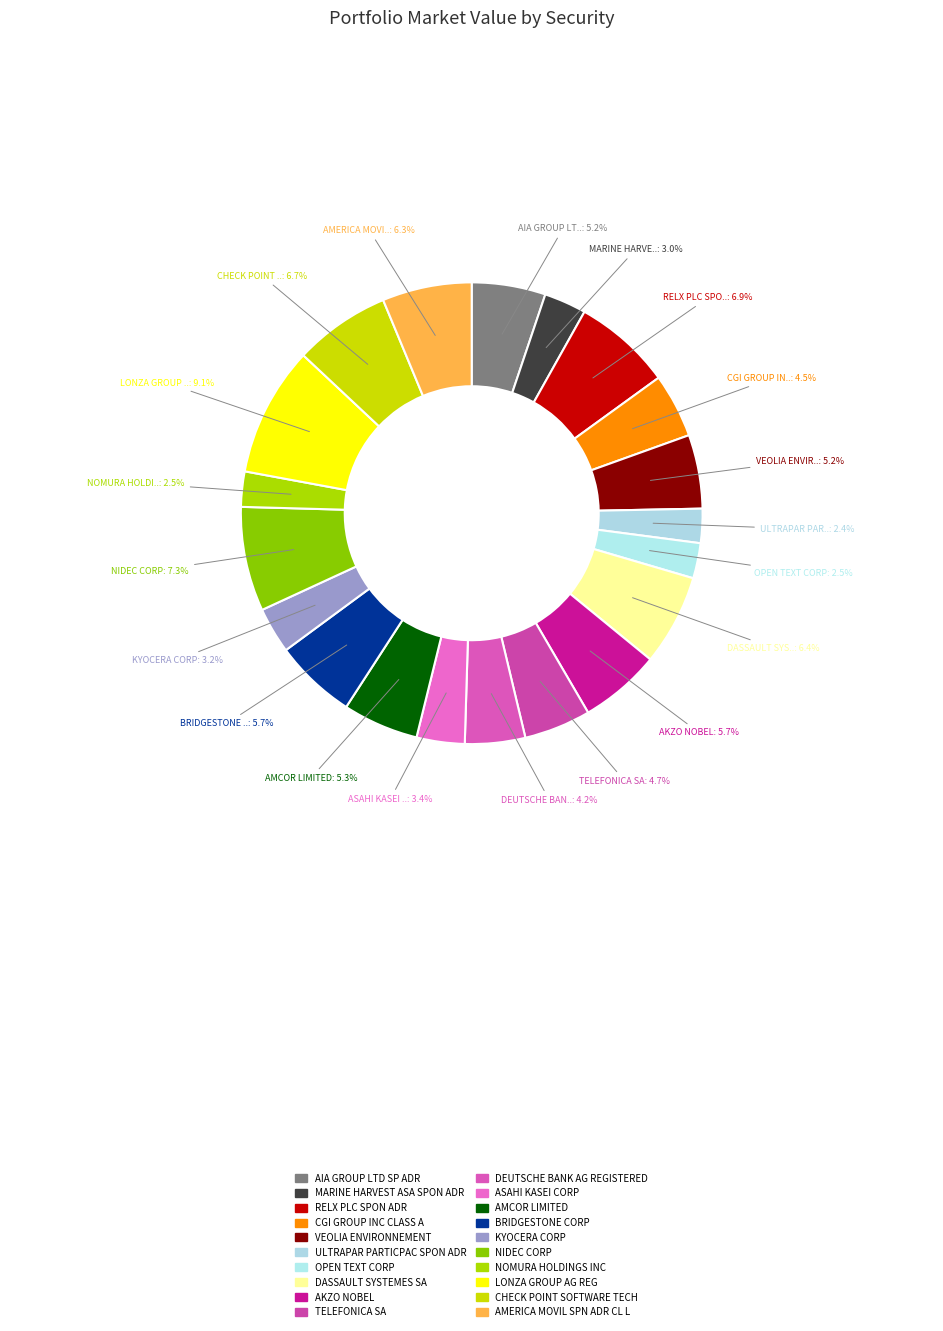

Count the number of slices in the pie.

20